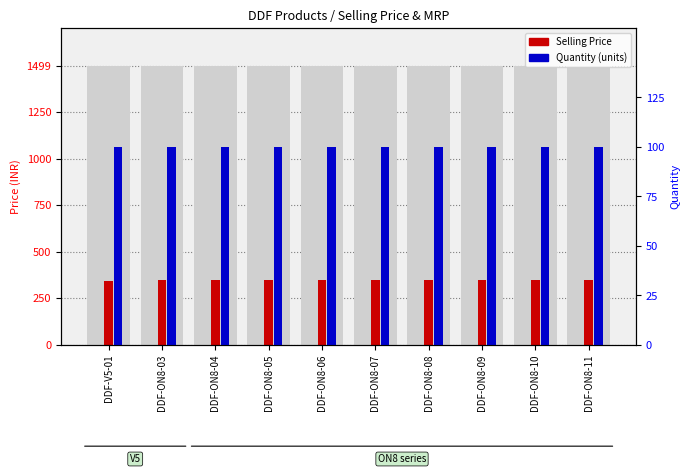

Rank the series by their maximum value, from lowest to highest.

Quantity, Selling Price